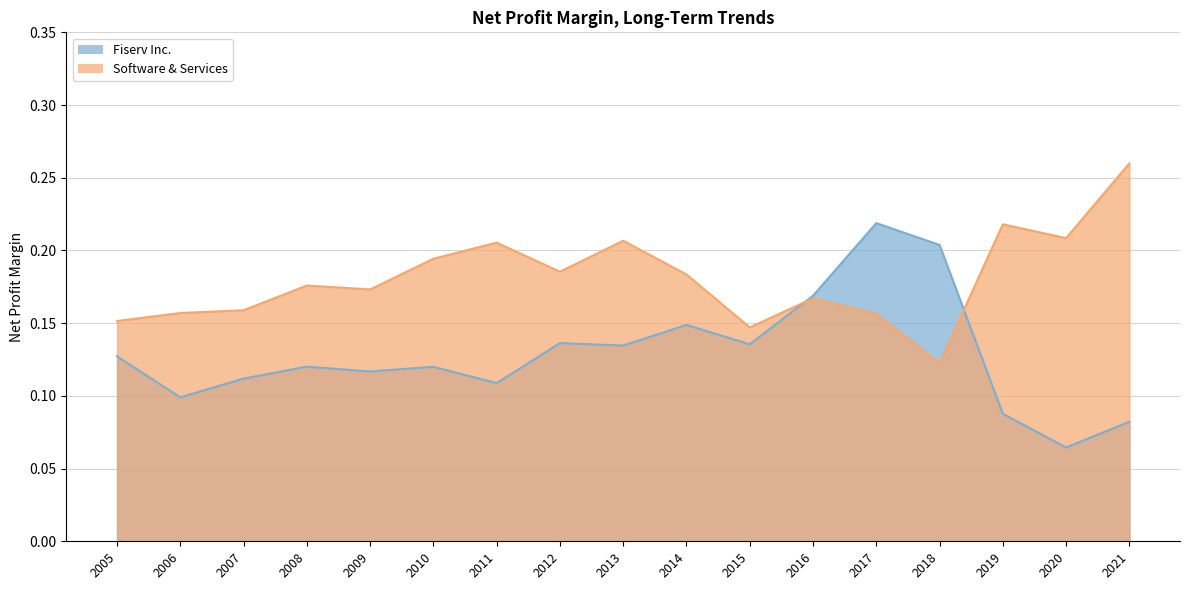

What is the difference between the maximum and minimum values in the Fiserv Inc. series?

0.2